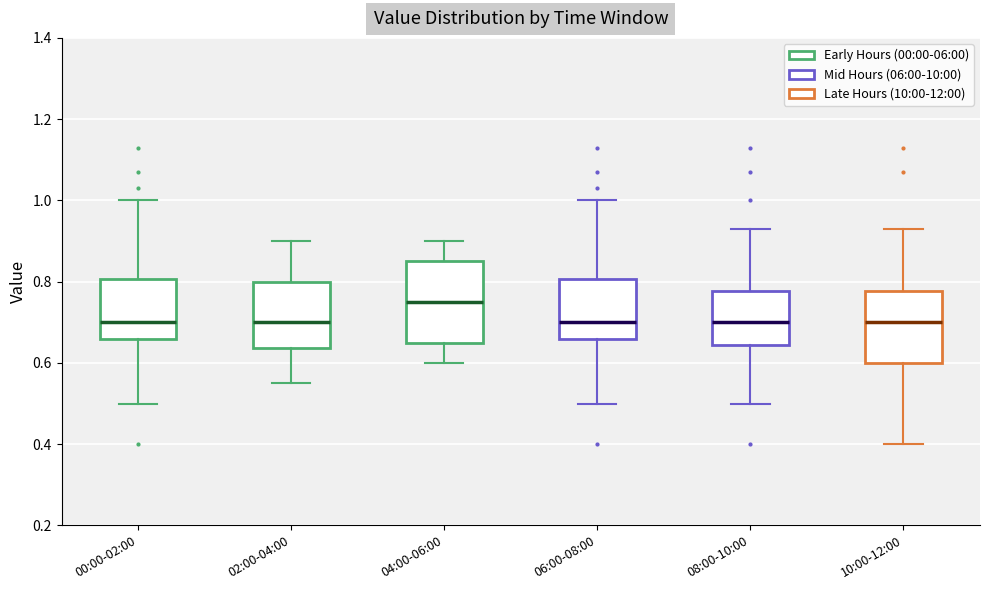

Comparing the boxes themselves (not the whiskers), which one is the tallest?

04:00-06:00